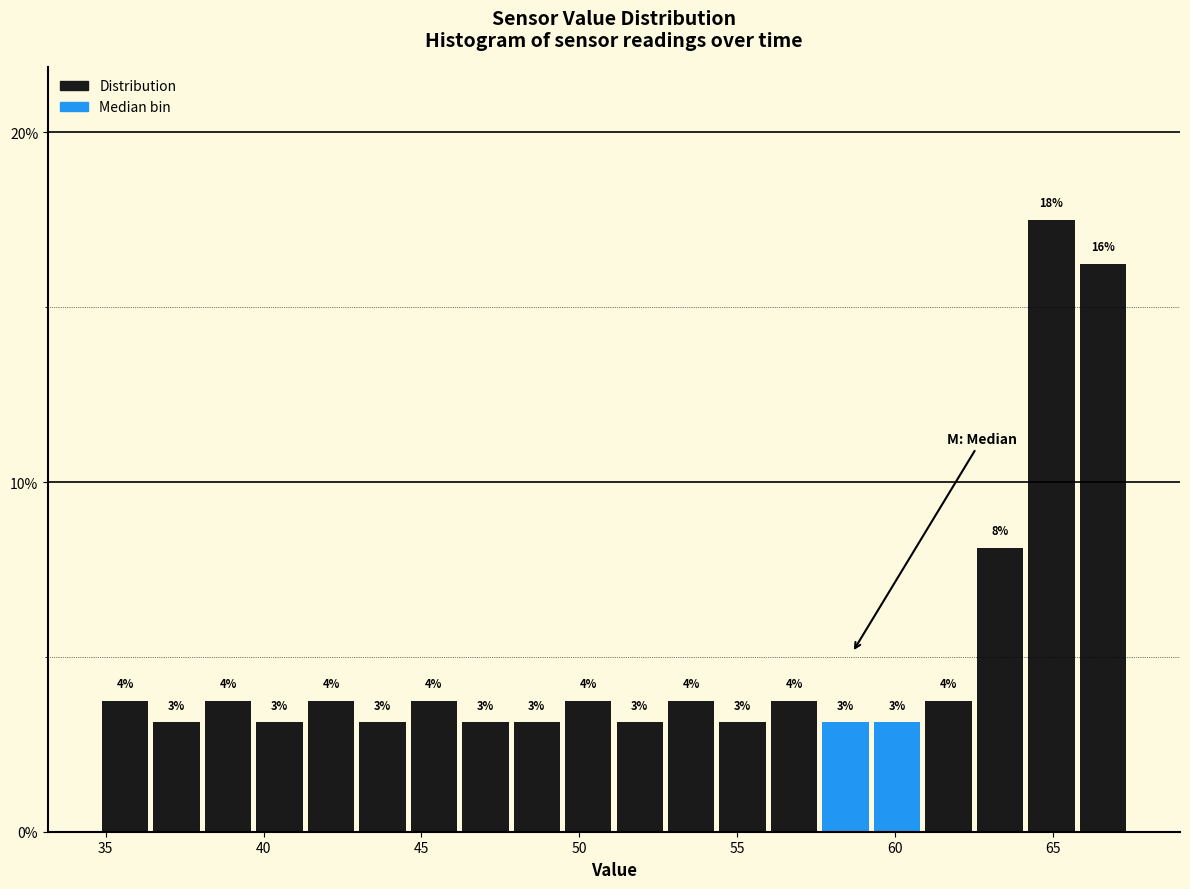

Read against the x-axis, roughly where is the centre of the tallest bar?

65.0